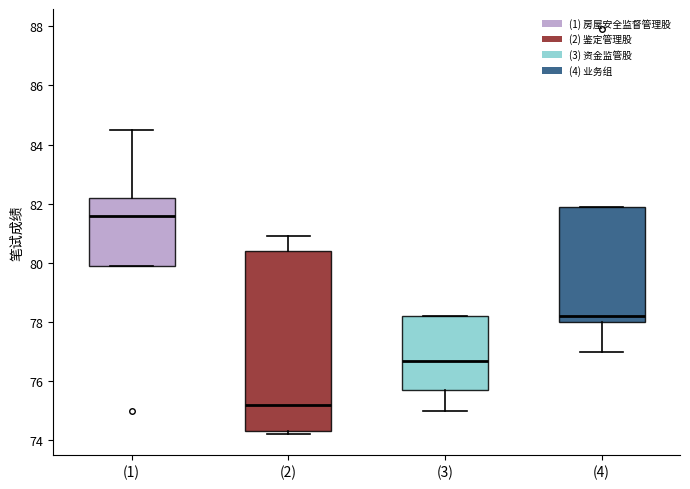

Where does the median line of the box for (2) sit on the y-axis? The values are not printed on the chart, so give them approximately, as read against the axis.

75.2